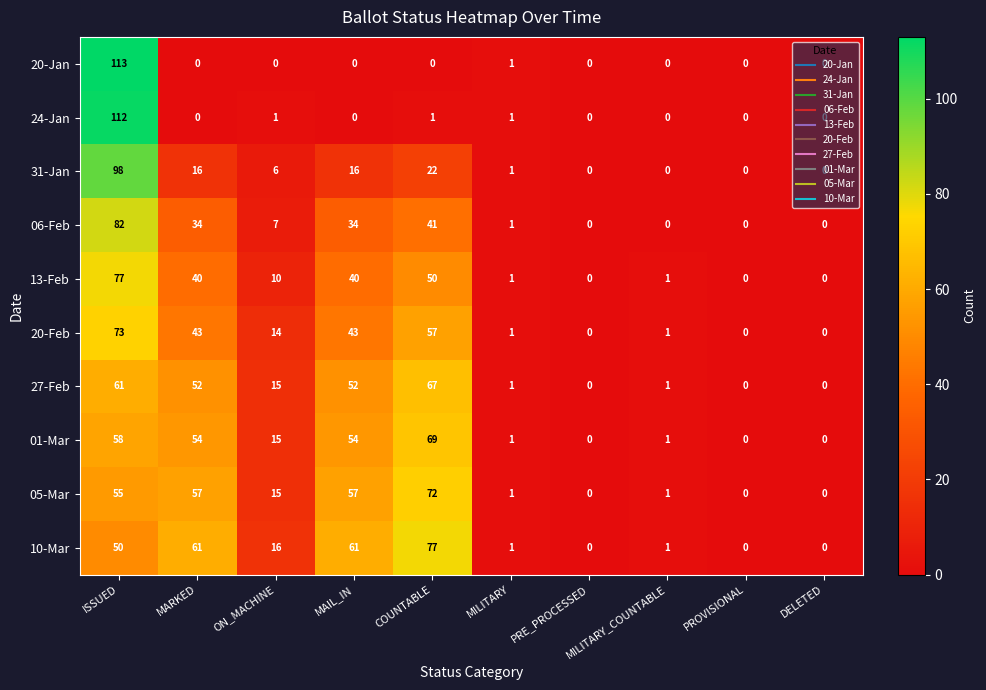

Which series has the widest spread of values?

20-Jan